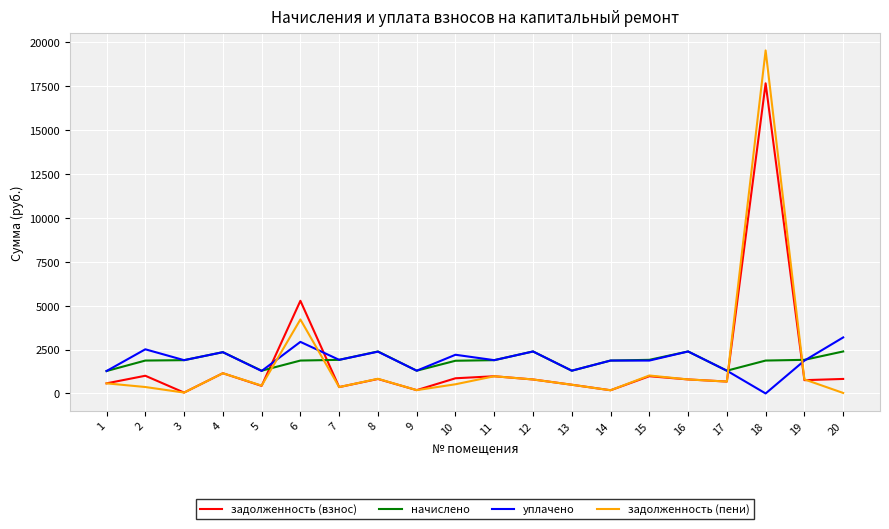

Rank the series by their average value, from lowest to highest.

задолженность (пени), задолженность (взнос), начислено, уплачено